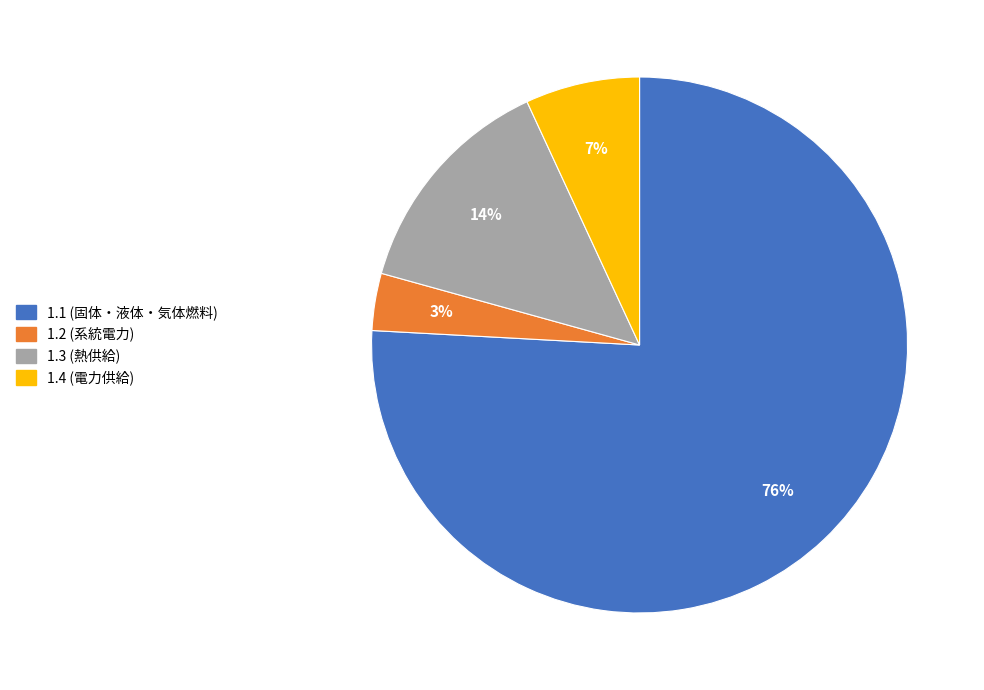

To the nearest percent, what is the average slice percentage?

25%